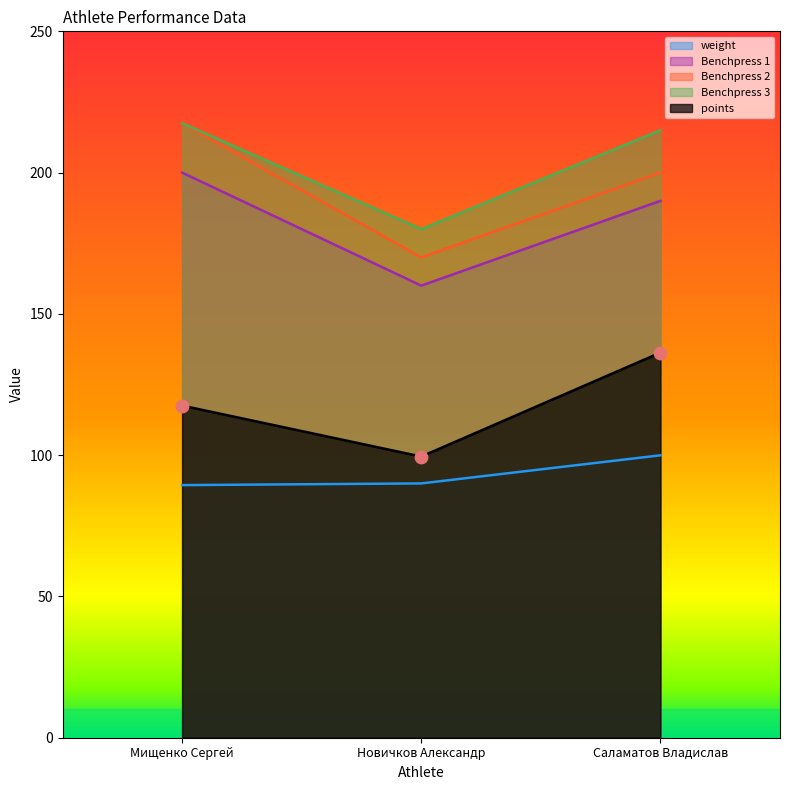

Which series has the largest total across all categories?

Benchpress 3